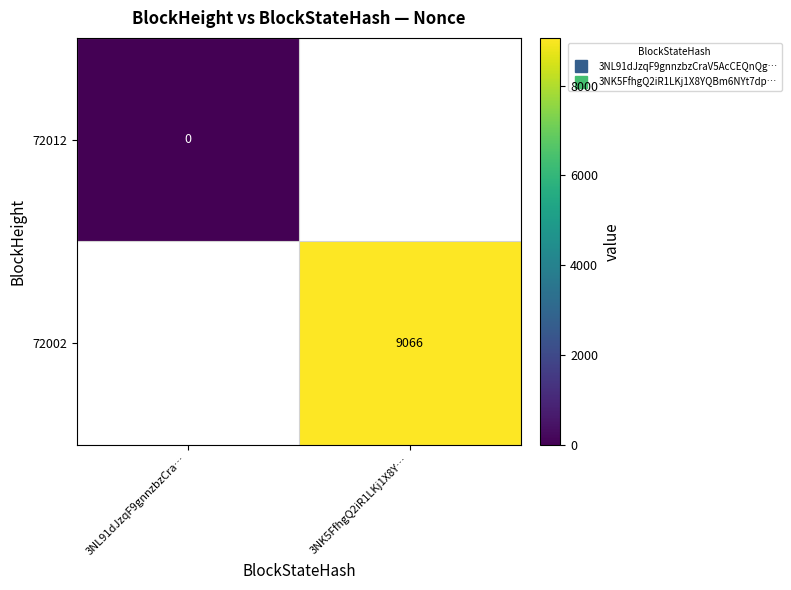

At 3NL91dJzqF9gnnzbzCra…, list the series in order from largest to smallest.

72012, 72002